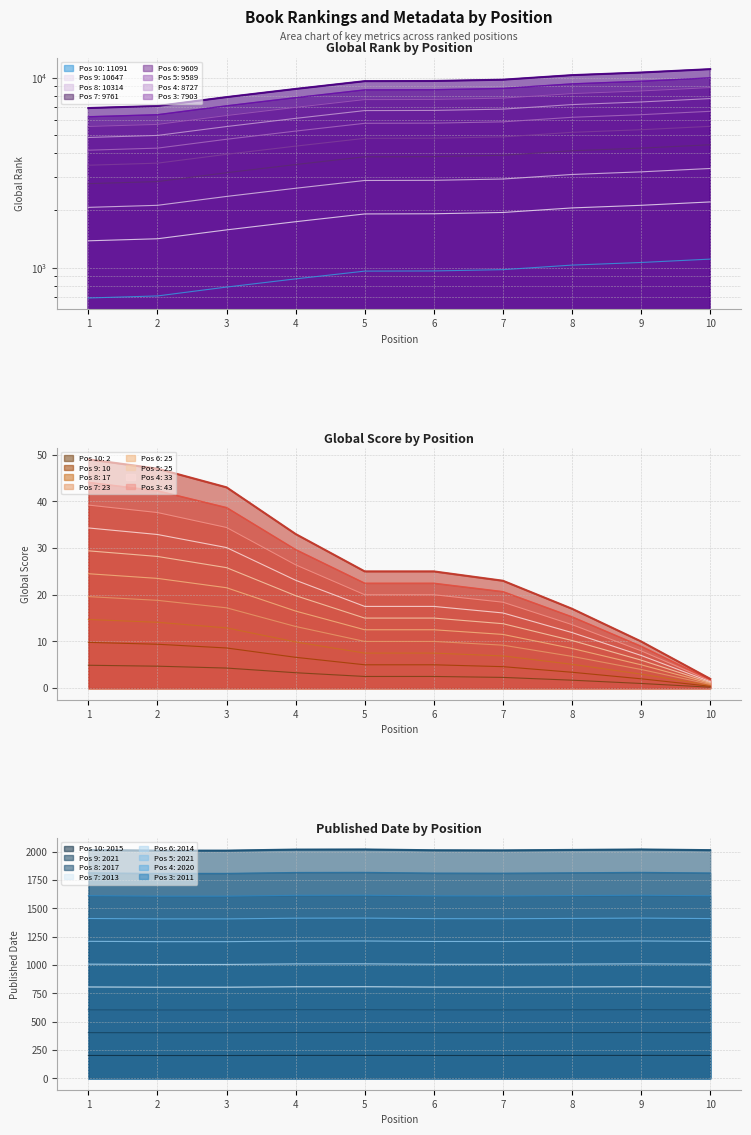

Between 7 and 1, which is larger?

7